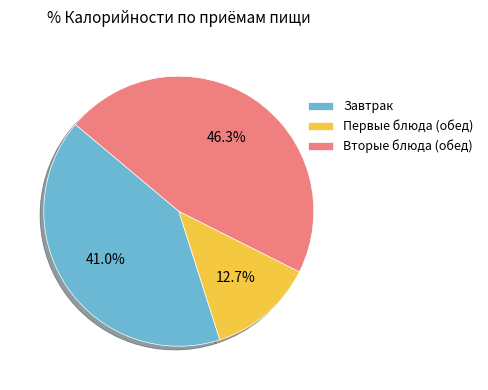

Which category has the biggest portion of the pie?

Вторые блюда (обед)